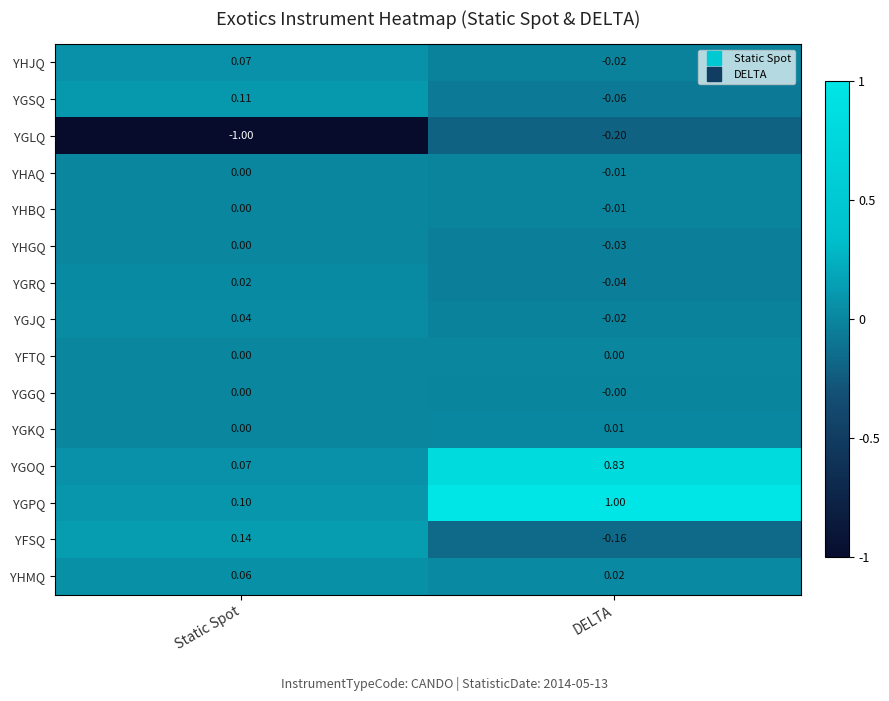

At which category does the chart reach its peak across all series?

DELTA